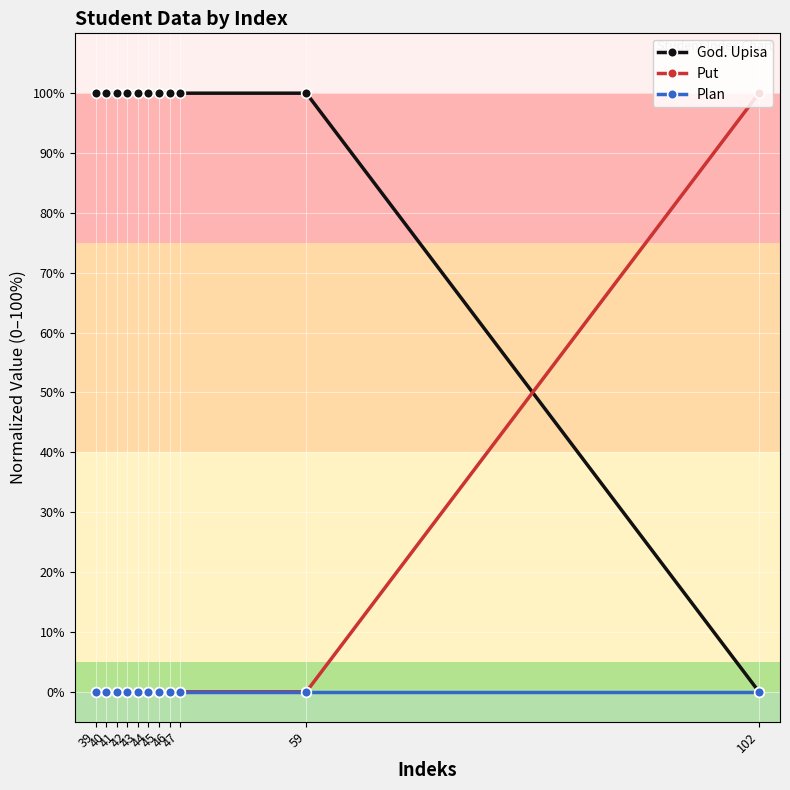

Reading left to right, what are all the values shown in this chart?

God. Upisa: 100	100	100	100	100	100	100	100	100	100	0
Put: 0	0	0	0	0	0	0	0	0	0	100
Plan: 0	0	0	0	0	0	0	0	0	0	0